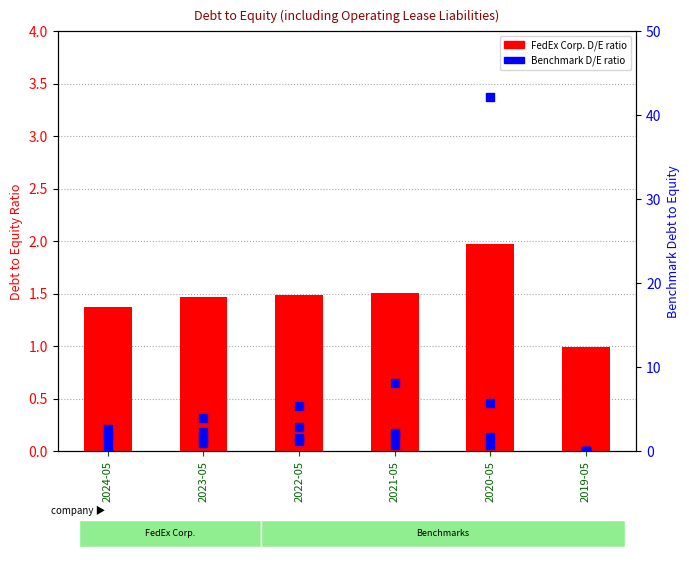

Which series reaches the maximum Y coordinate?

United Parcel Service